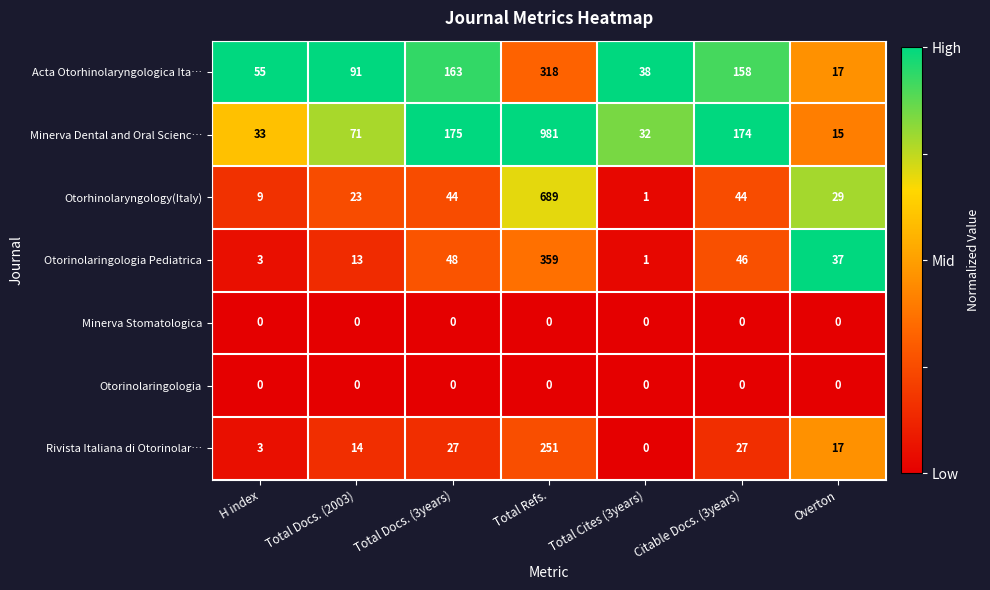

Which category has the highest value in the Minerva Dental and Oral Scienc… series?

Total Refs.